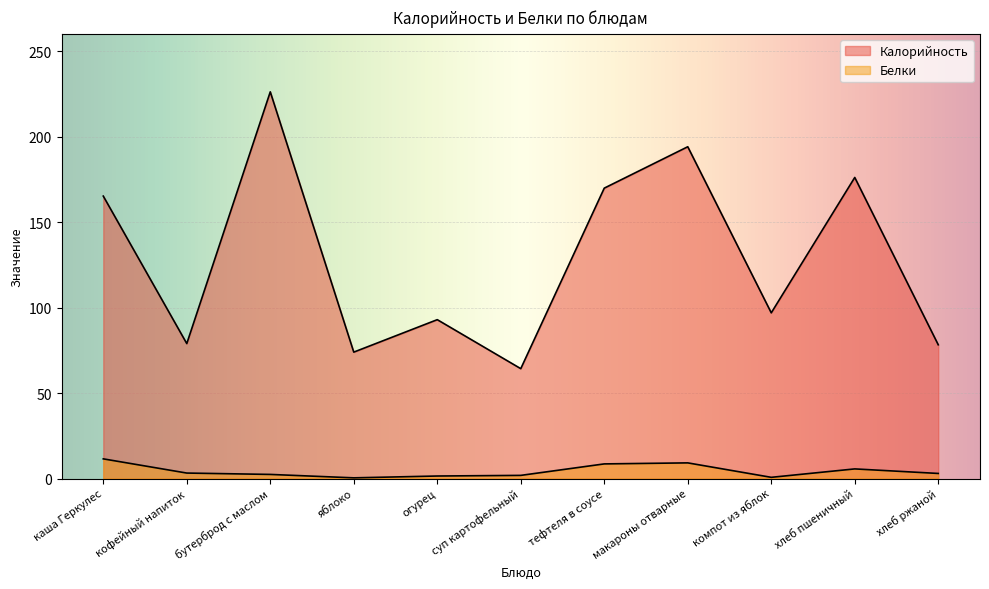

Rank the categories by Белки value from highest to lowest.

каша Геркулес, макароны отварные, тефтеля в соусе, хлеб пшеничный, кофейный напиток, хлеб ржаной, бутерброд с маслом, суп картофельный, огурец, компот из яблок, яблоко